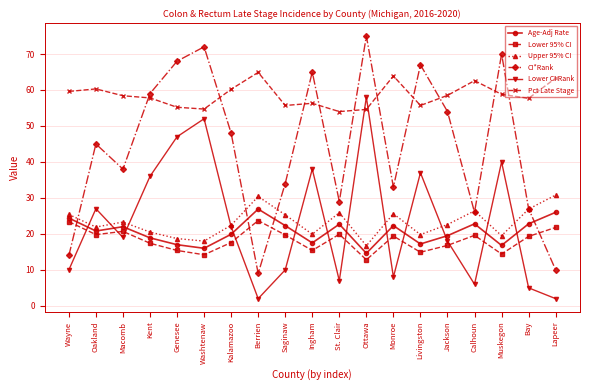

Which series ends up on top after the final intersection of Lower CI Rank and Pct Late Stage?

Pct Late Stage